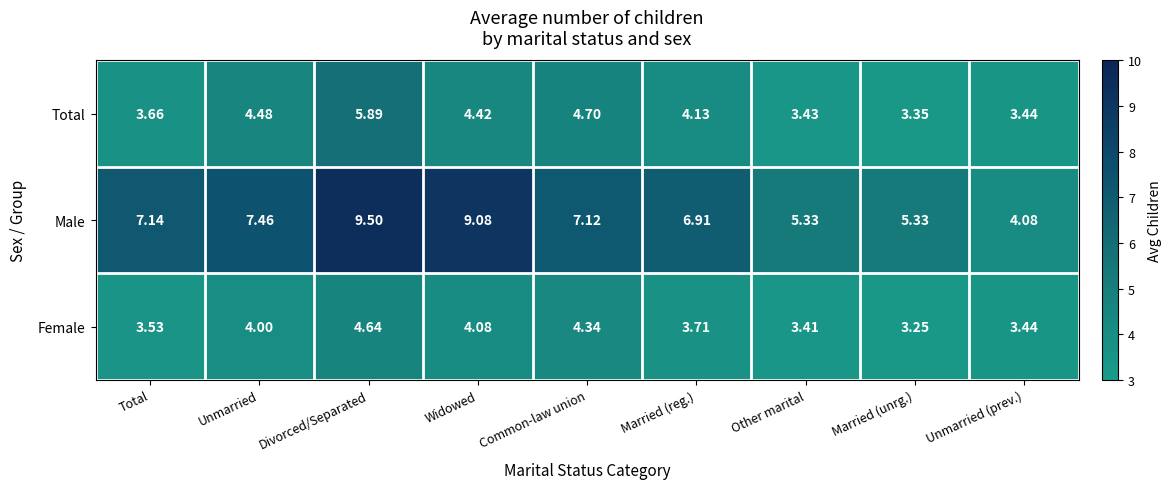

Which series has the largest total across all categories?

Male